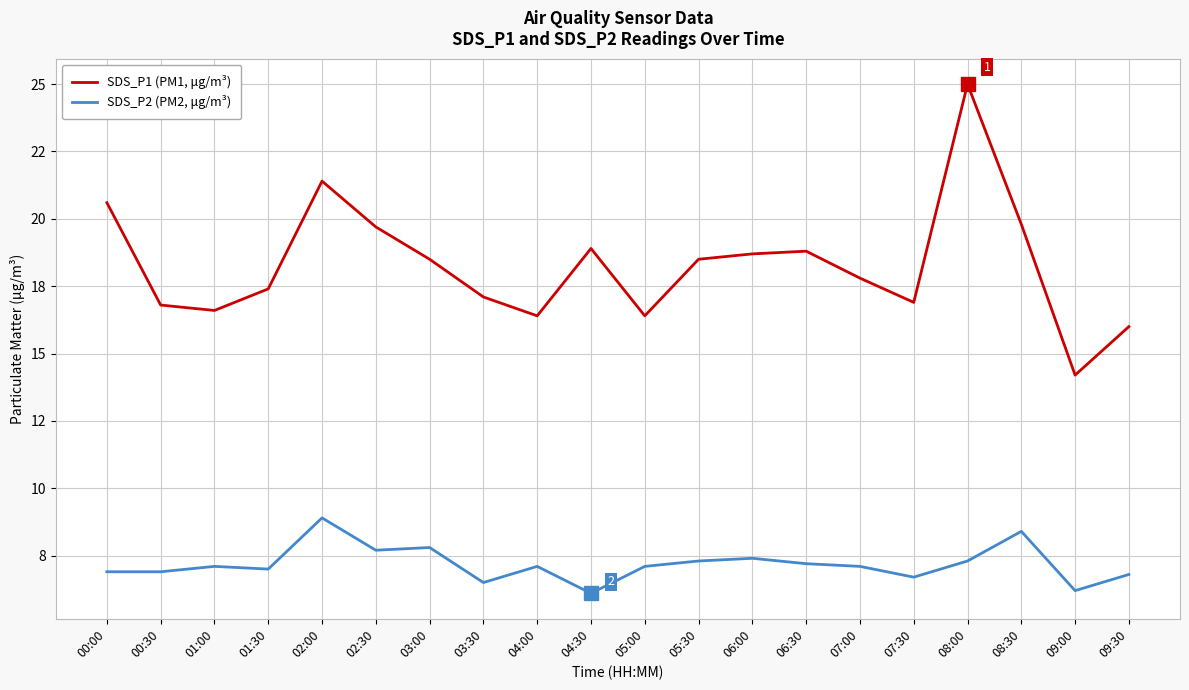

What is the difference between the maximum and minimum values in the SDS_P1 (PM1, μg/m³) series?

10.8